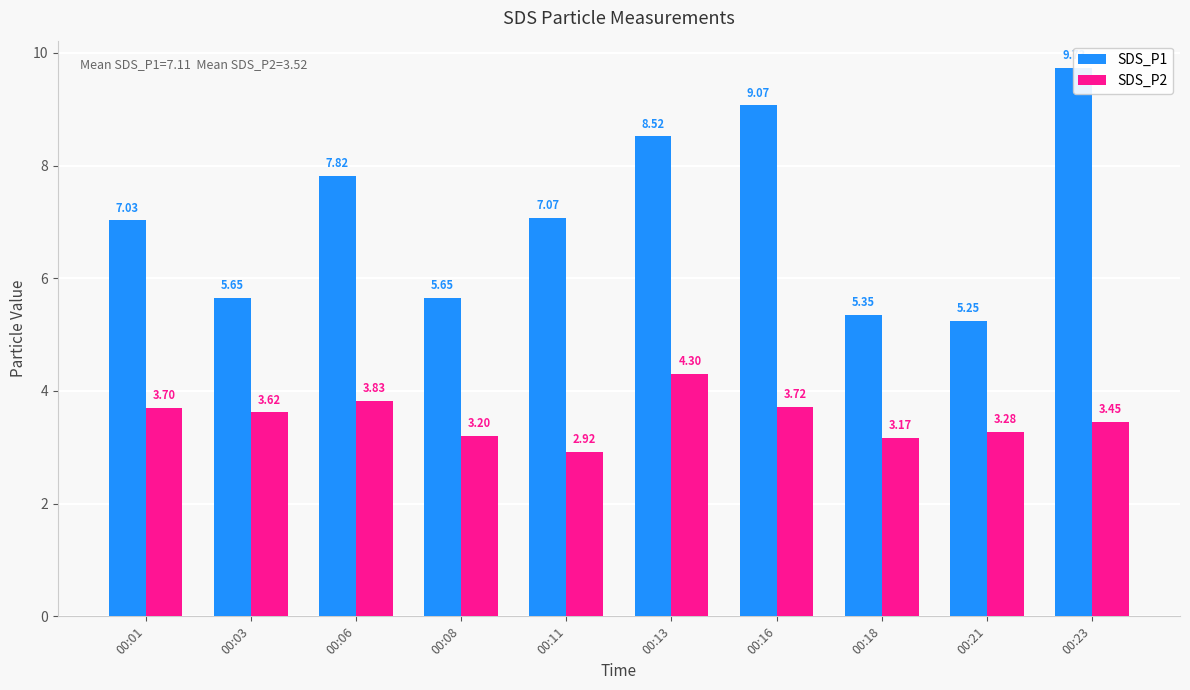

What is the average value of the SDS_P1 series?

7.1